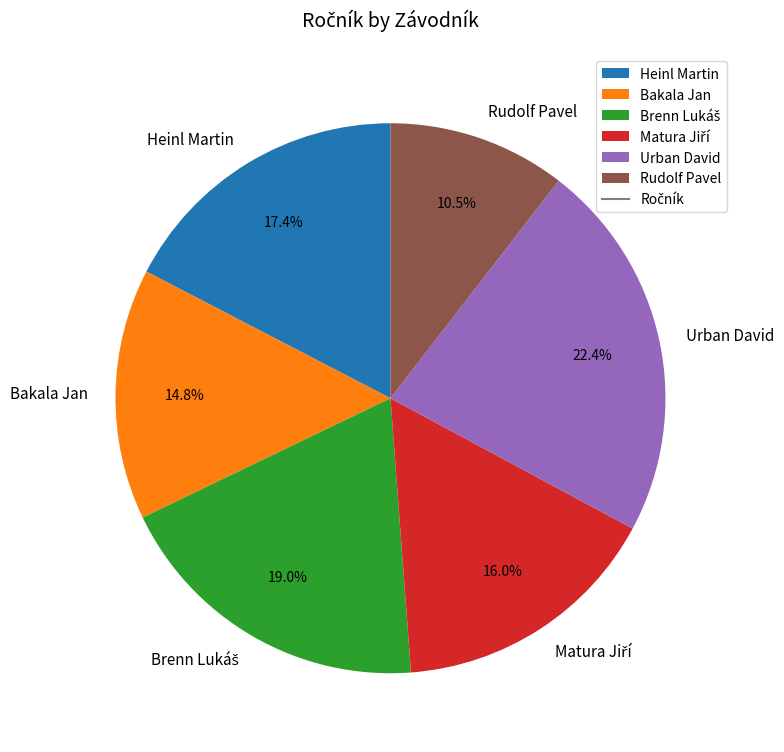

To the nearest percent, what is the difference between the Heinl Martin and Bakala Jan slice percentages?

3%